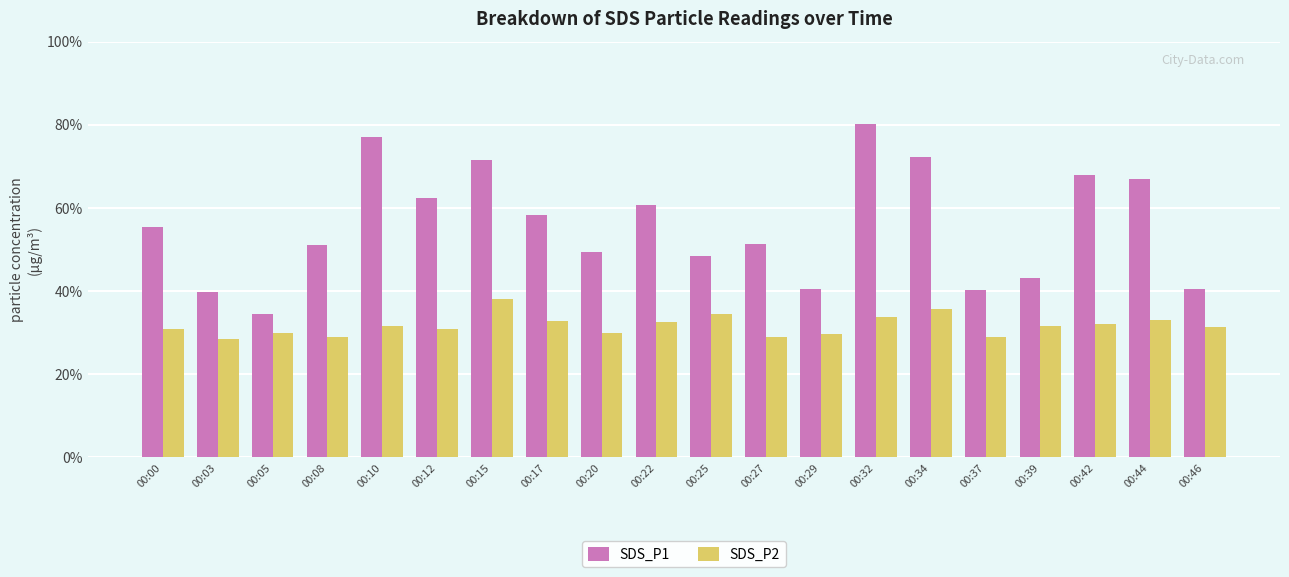

At 00:17, list the series in order from smallest to largest.

SDS_P2, SDS_P1